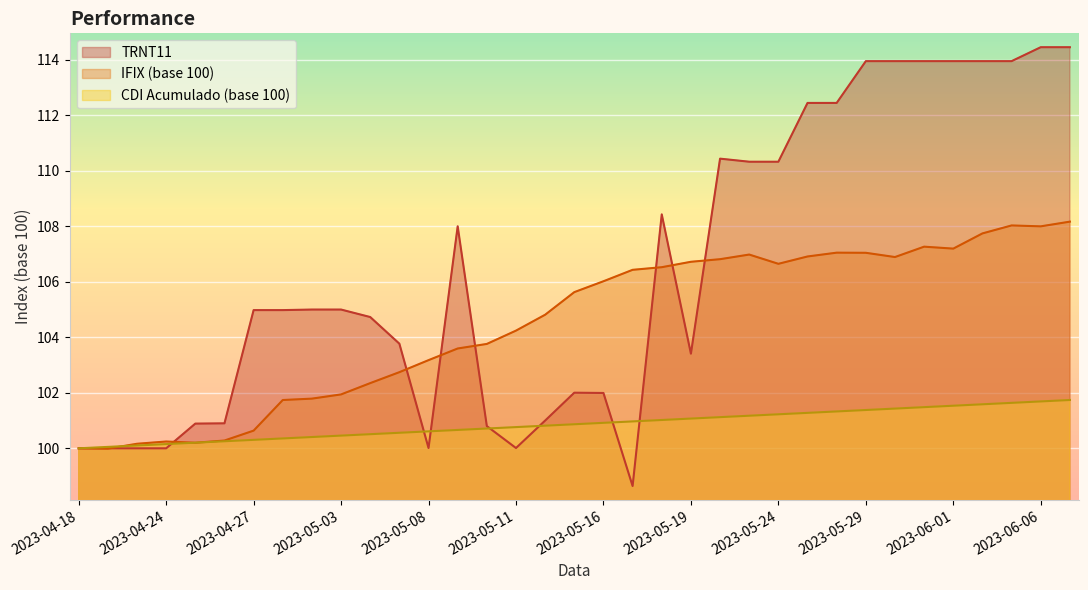

Reading right to left, extract all data points from this chart.

TRNT11: 2023-06-07=114.5	2023-06-06=114.5	2023-06-05=114.0	2023-06-02=114.0	2023-06-01=114.0	2023-05-31=114.0	2023-05-30=114.0	2023-05-29=114.0	2023-05-26=112.4	2023-05-25=112.4	2023-05-24=110.3	2023-05-23=110.3	2023-05-22=110.4	2023-05-19=103.4	2023-05-18=108.4	2023-05-17=98.6	2023-05-16=102.0	2023-05-15=102.0	2023-05-12=101.0	2023-05-11=100.0	2023-05-10=100.8	2023-05-09=108.0	2023-05-08=100.0	2023-05-05=103.8	2023-05-04=104.7	2023-05-03=105.0	2023-05-02=105.0	2023-04-28=105.0	2023-04-27=105.0	2023-04-26=100.9	2023-04-25=100.9	2023-04-24=100.0	2023-04-20=100.0	2023-04-19=100.0	2023-04-18=100.0
IFIX (base 100): 2023-06-07=108.2	2023-06-06=108.0	2023-06-05=108.0	2023-06-02=107.7	2023-06-01=107.2	2023-05-31=107.3	2023-05-30=106.9	2023-05-29=107.0	2023-05-26=107.0	2023-05-25=106.9	2023-05-24=106.6	2023-05-23=107.0	2023-05-22=106.8	2023-05-19=106.7	2023-05-18=106.5	2023-05-17=106.4	2023-05-16=106.0	2023-05-15=105.6	2023-05-12=104.8	2023-05-11=104.2	2023-05-10=103.8	2023-05-09=103.6	2023-05-08=103.2	2023-05-05=102.7	2023-05-04=102.3	2023-05-03=101.9	2023-05-02=101.8	2023-04-28=101.7	2023-04-27=100.6	2023-04-26=100.3	2023-04-25=100.2	2023-04-24=100.2	2023-04-20=100.2	2023-04-19=100.0	2023-04-18=100.0
CDI Acumulado (base 100): 2023-06-07=101.7	2023-06-06=101.7	2023-06-05=101.6	2023-06-02=101.6	2023-06-01=101.5	2023-05-31=101.5	2023-05-30=101.4	2023-05-29=101.4	2023-05-26=101.3	2023-05-25=101.3	2023-05-24=101.2	2023-05-23=101.2	2023-05-22=101.1	2023-05-19=101.1	2023-05-18=101.0	2023-05-17=101.0	2023-05-16=100.9	2023-05-15=100.9	2023-05-12=100.8	2023-05-11=100.8	2023-05-10=100.7	2023-05-09=100.7	2023-05-08=100.6	2023-05-05=100.6	2023-05-04=100.5	2023-05-03=100.5	2023-05-02=100.4	2023-04-28=100.4	2023-04-27=100.3	2023-04-26=100.3	2023-04-25=100.2	2023-04-24=100.2	2023-04-20=100.1	2023-04-19=100.1	2023-04-18=100.0